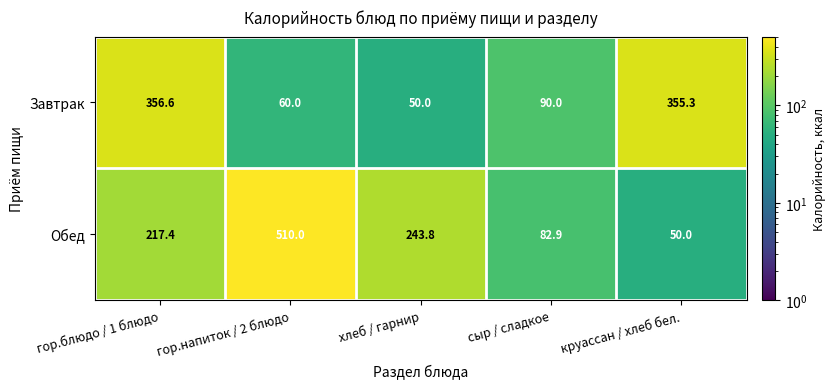

List the series in order of their overall mean, lowest first.

Завтрак, Обед